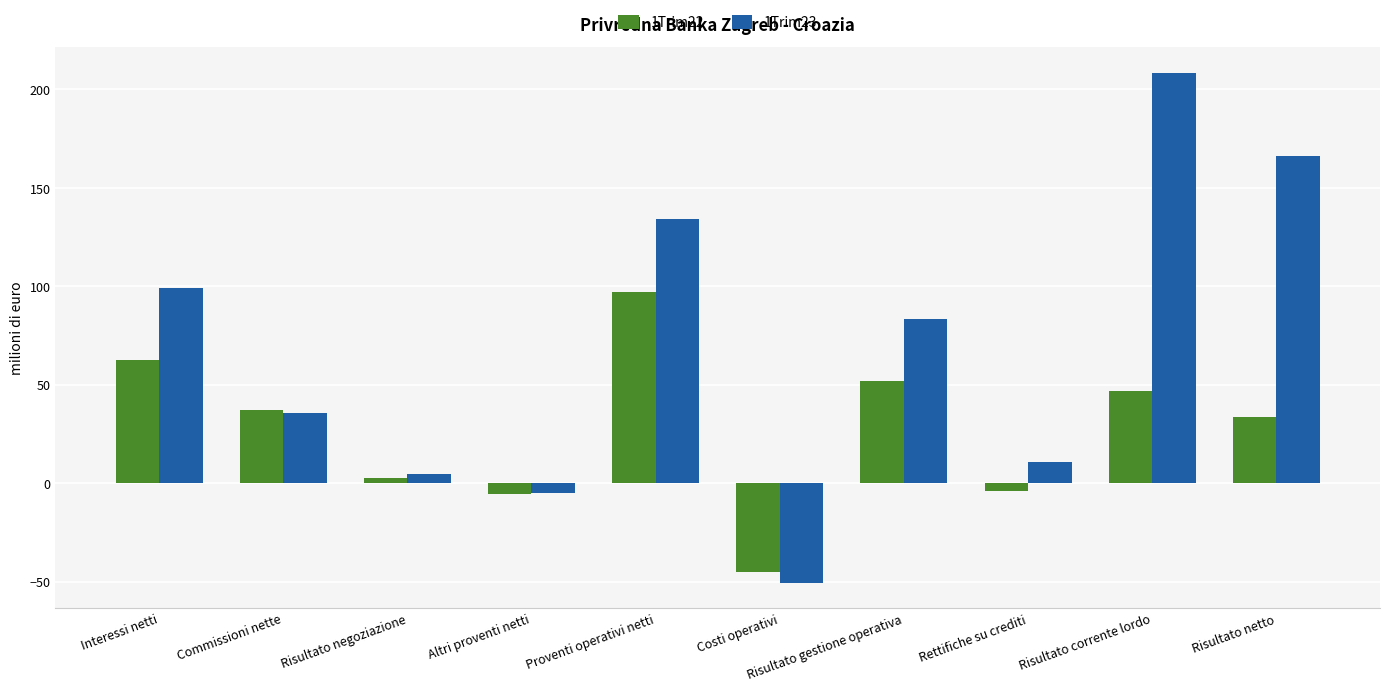

How many groups of bars are there?

10